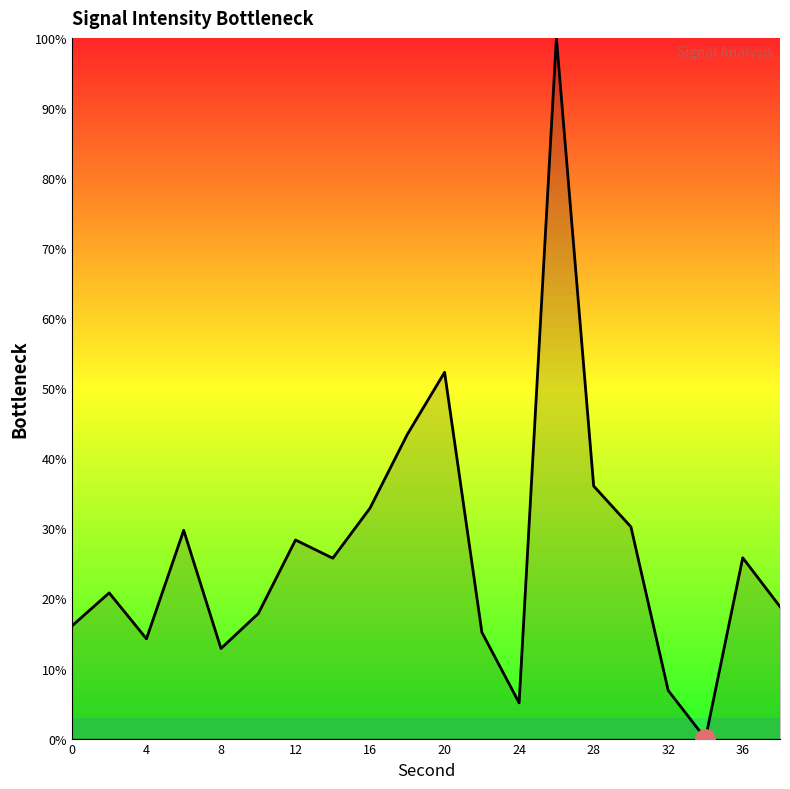

Count the number of data series in this chart.

1